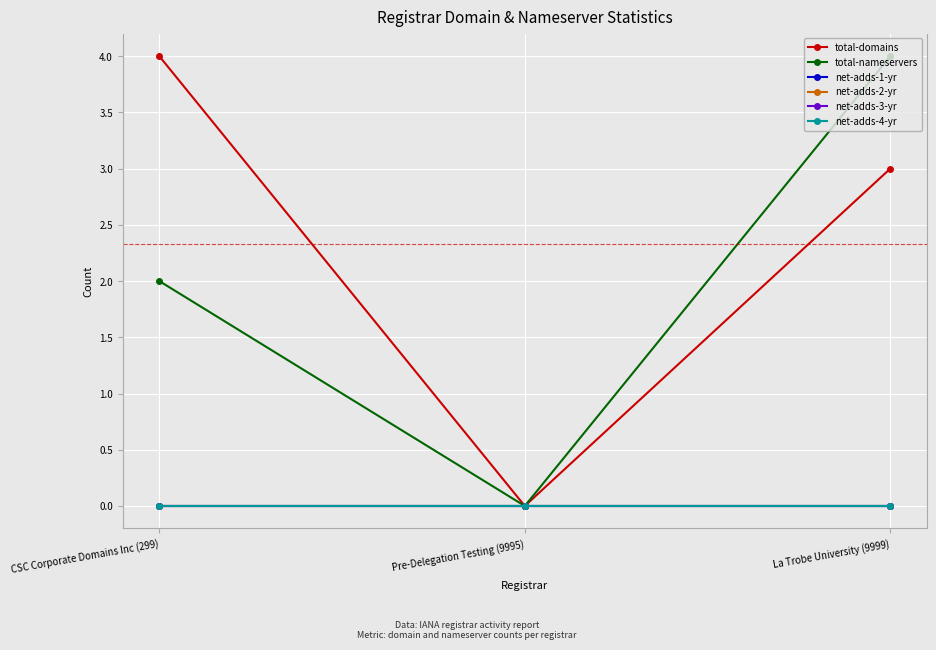

Reading right to left, what are all the values shown in this chart?

total-domains: 3	0	4
total-nameservers: 4	0	2
net-adds-1-yr: 0	0	0
net-adds-2-yr: 0	0	0
net-adds-3-yr: 0	0	0
net-adds-4-yr: 0	0	0